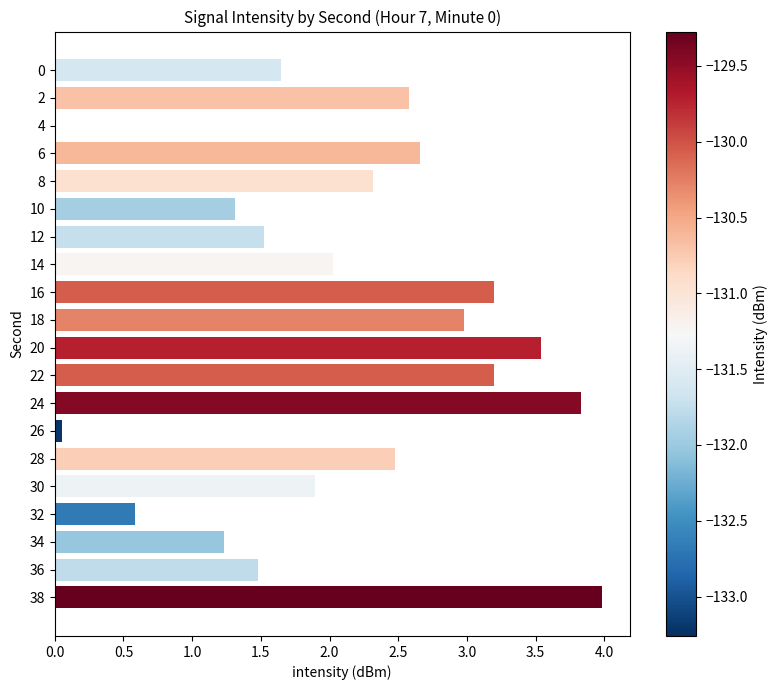

True or false: the data shows 2.0 at 14.

True